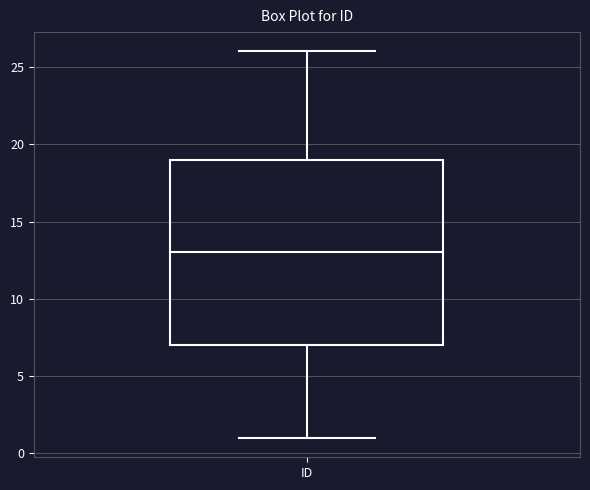

Where does the lower whisker of the box for ID end on the y-axis? The values are not printed on the chart, so give them approximately, as read against the axis.

1